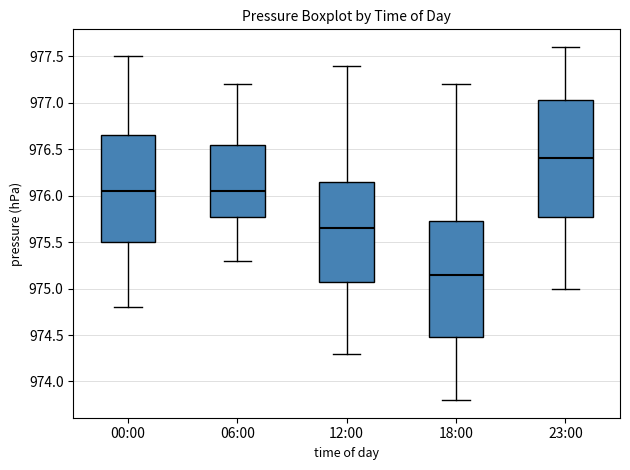

Which box's median line is the lowest?

18:00